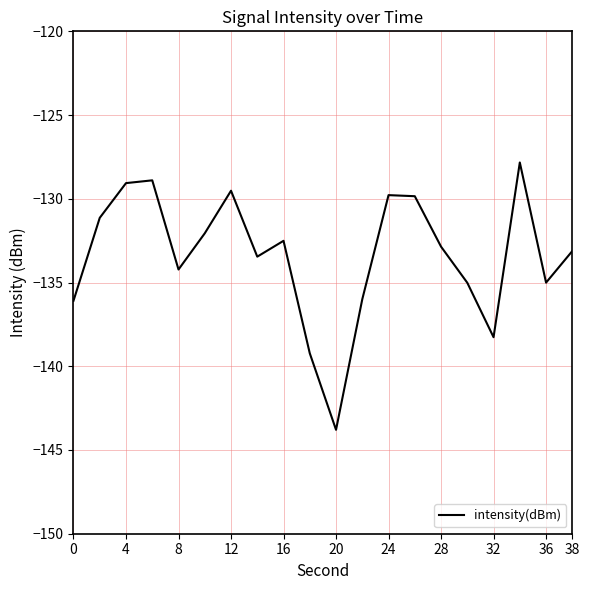

What is the difference between the second highest and second lowest values?

10.3